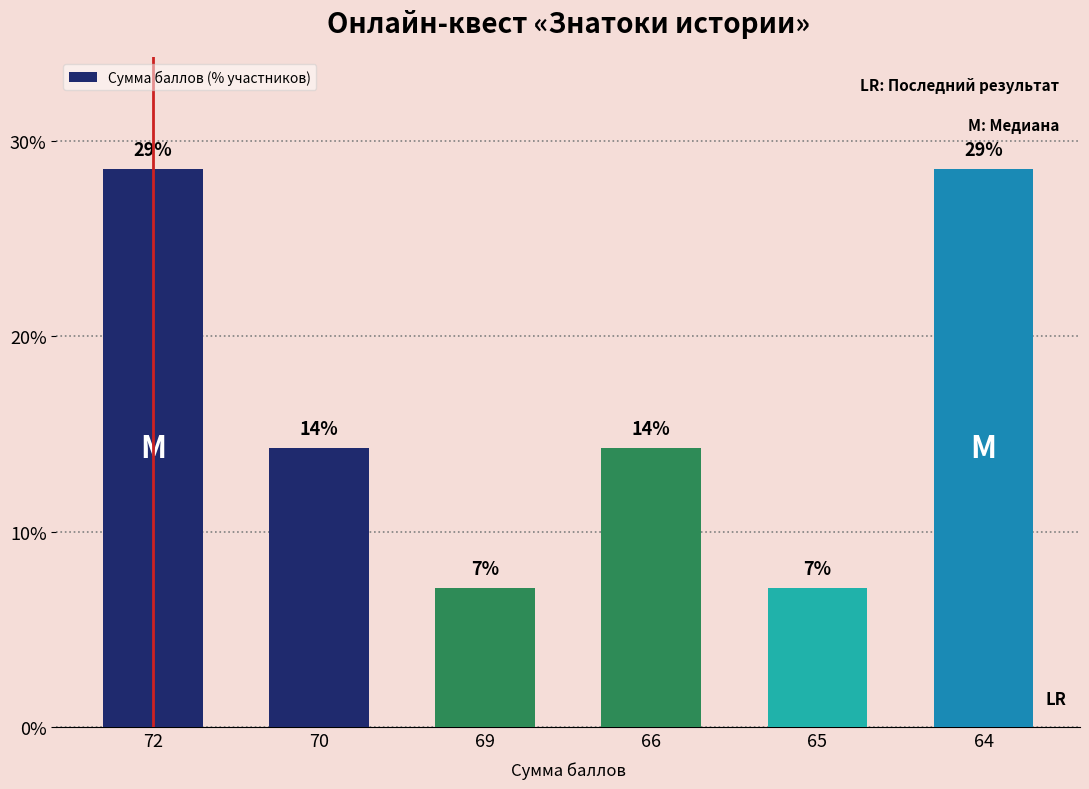

Reading right to left, list all the values displayed in this chart.

28.6	7.1	14.3	7.1	14.3	28.6